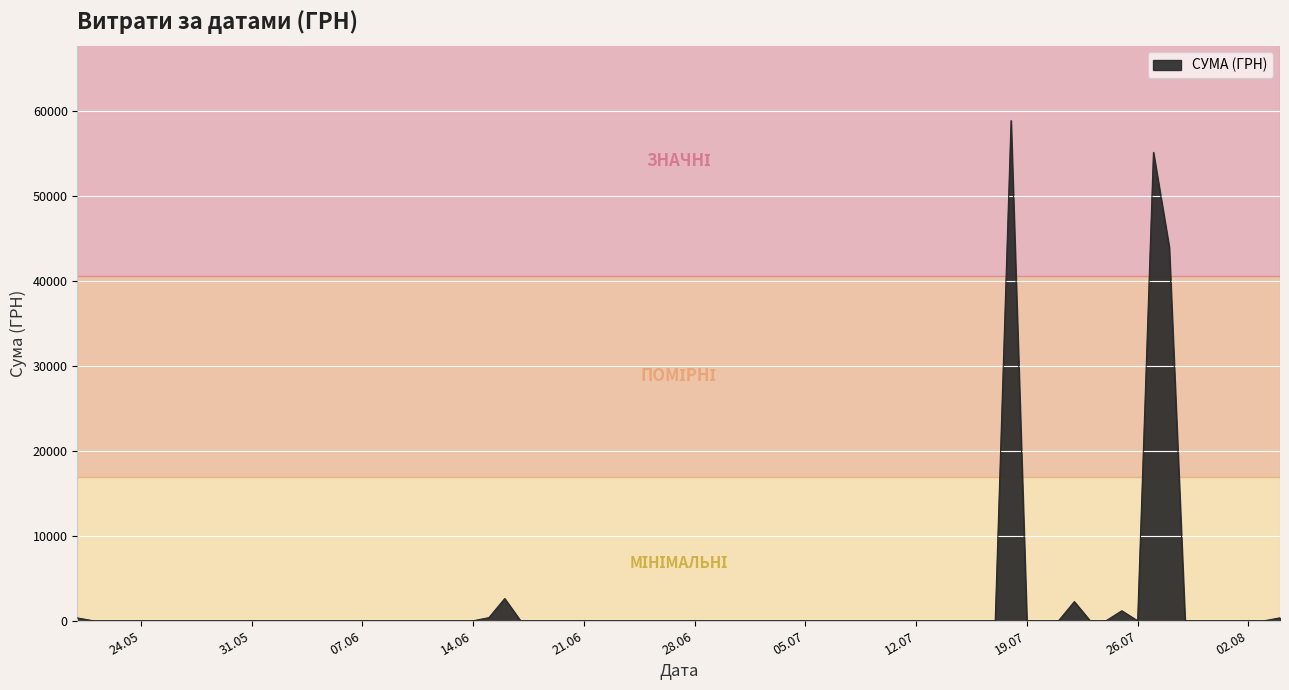

What is the greatest value displayed?

58840.0